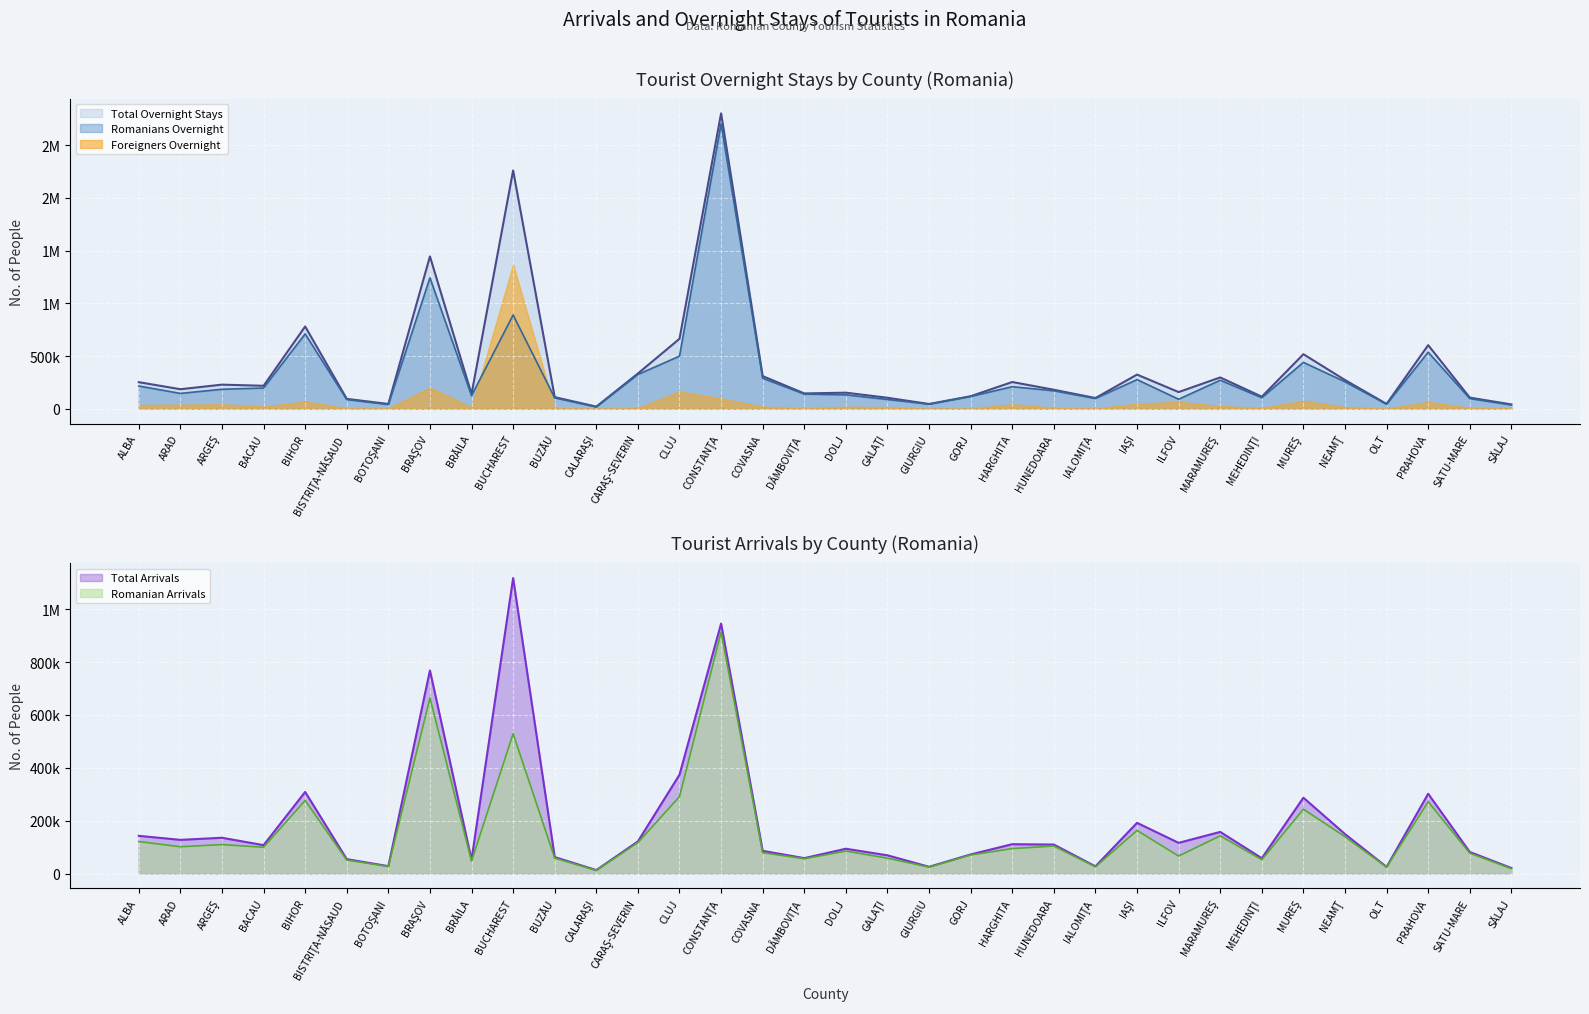

At how many categories does at least one series exceed 2260798?

1